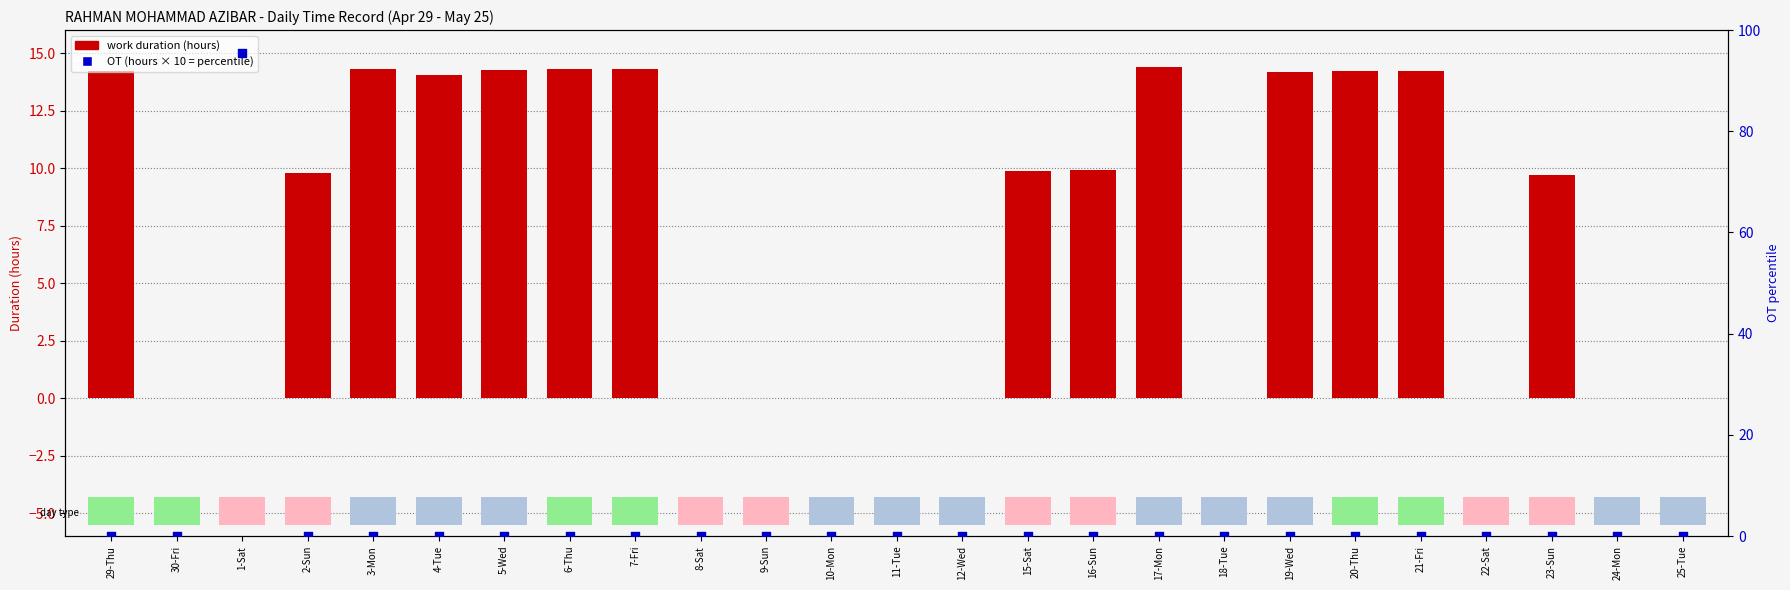

Which series has the widest spread of Y values?

OT (percentile)